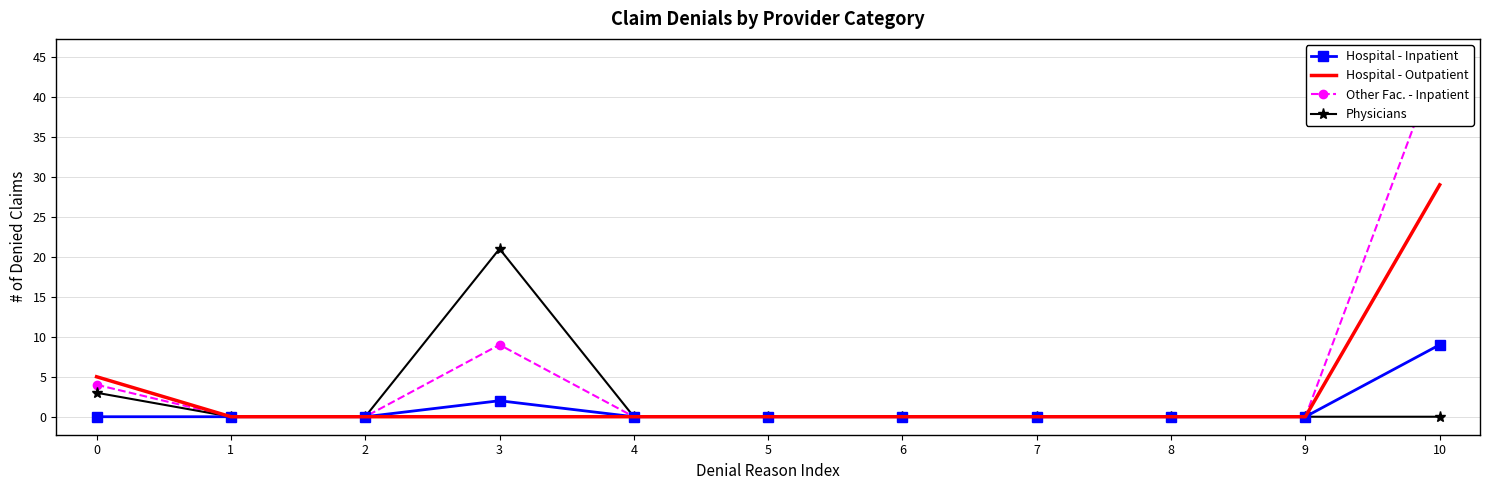

At which label does Other Fac. - Inpatient reach its peak?

10